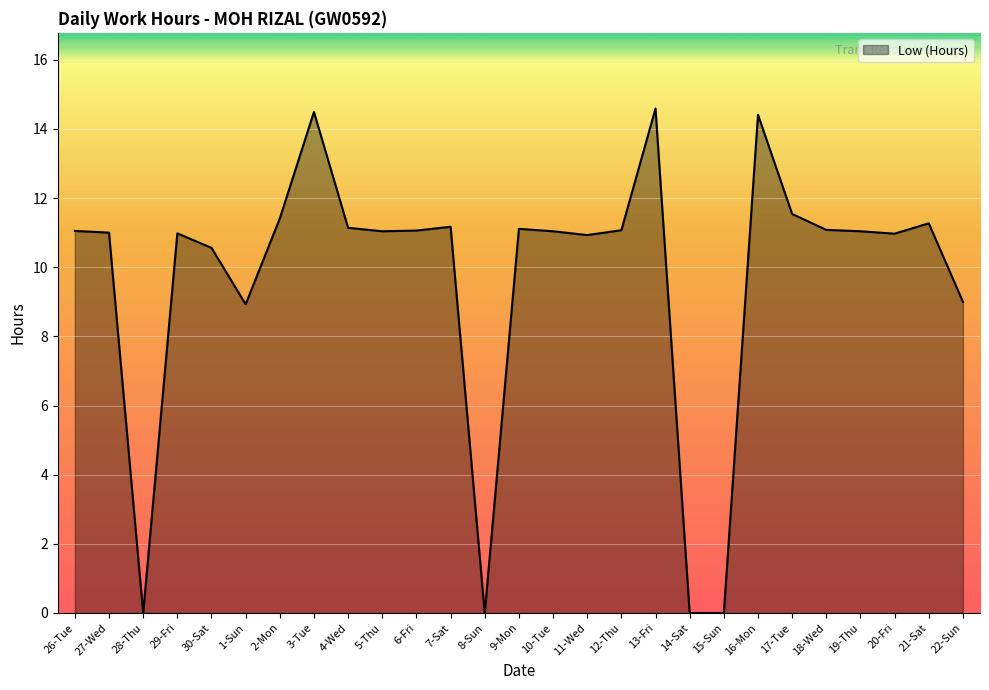

What position from the left is 10-Tue?

15